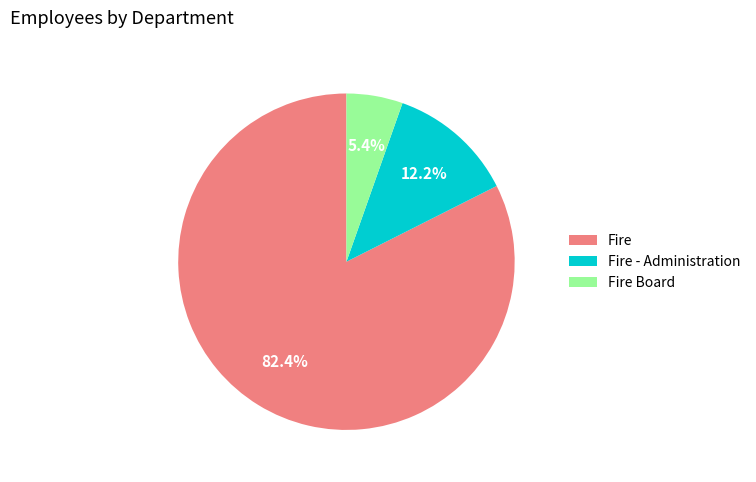

How much of the chart is everything except Fire - Administration?

87.8%